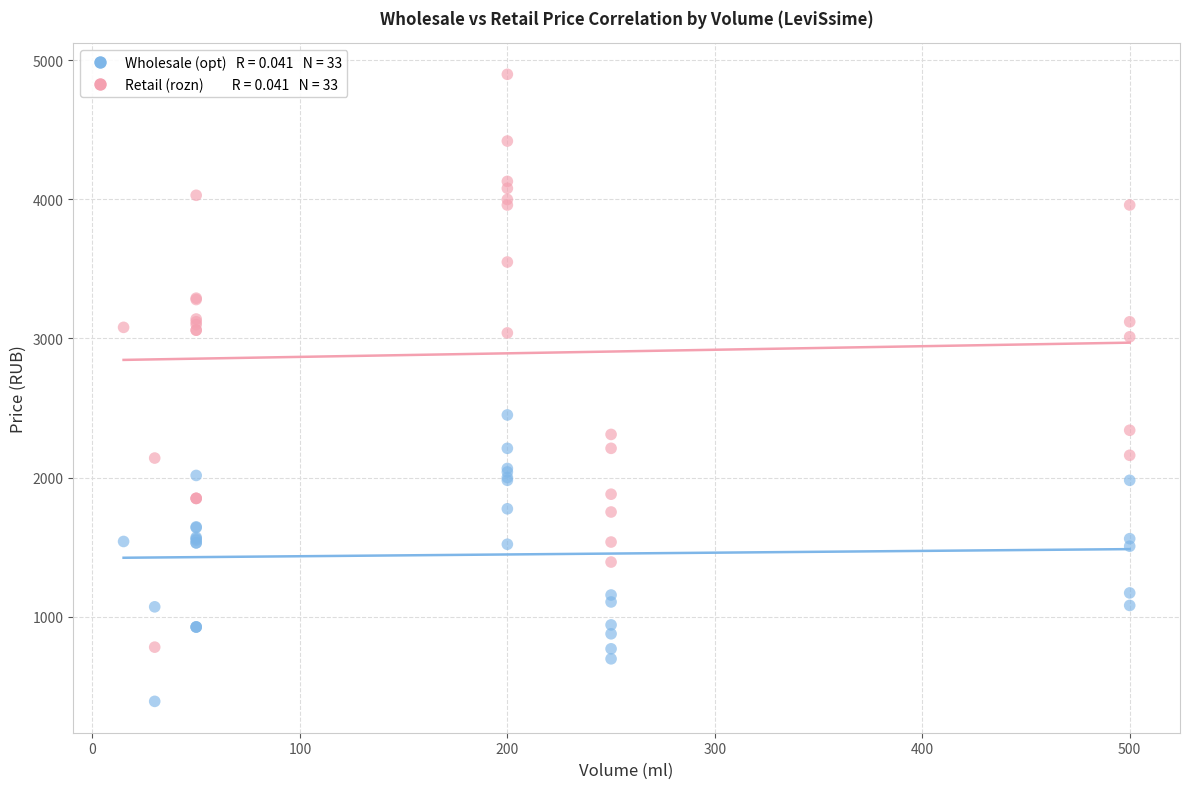

Across all series, what Y value is closest to 2645?

2450